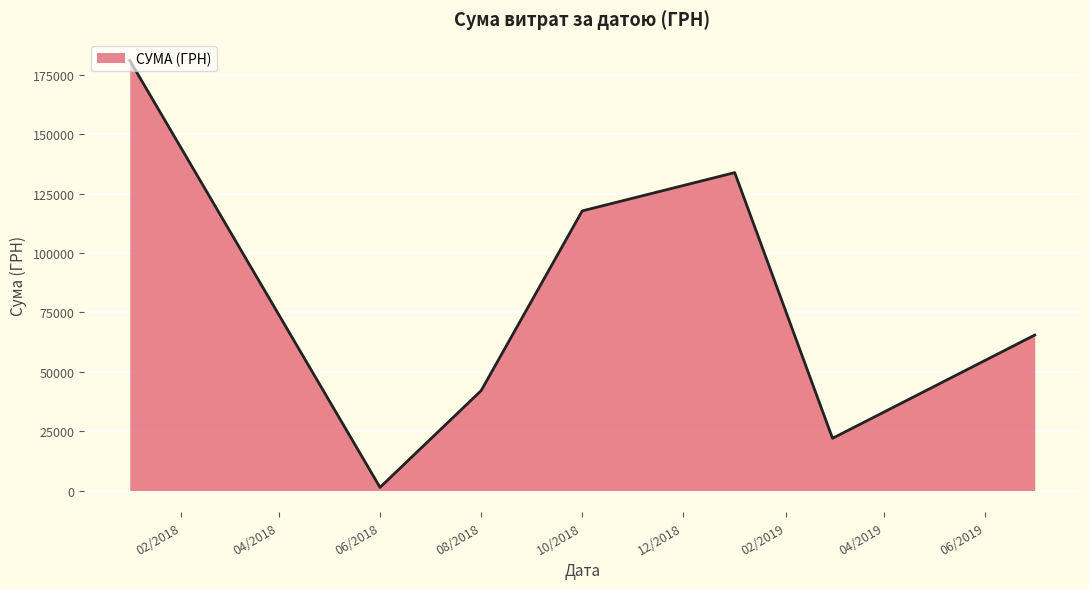

What is the difference between the second highest and second lowest values?

111860.2